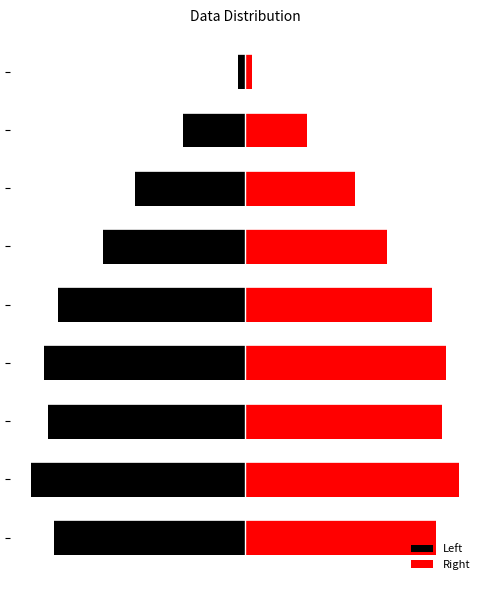

Which label corresponds to the smallest value in the chart?

1